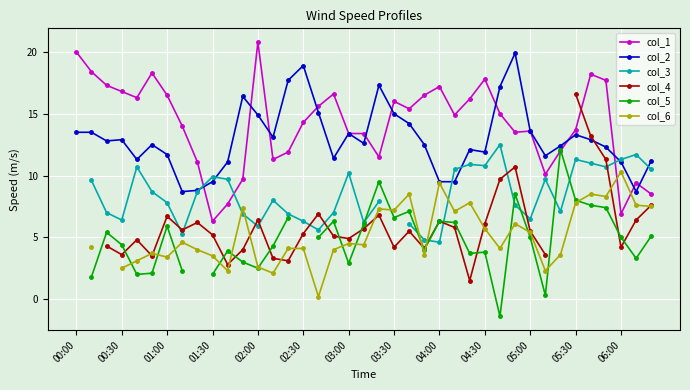

What is the smallest value displayed?

-1.4